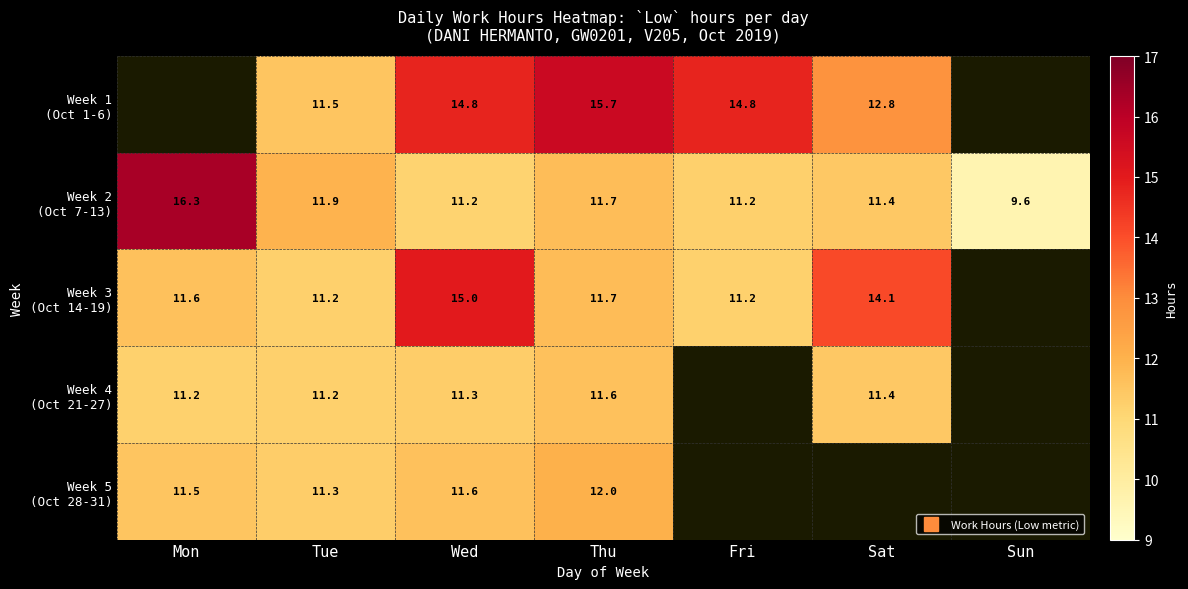

Where is Week 2 (Oct 7-13) nearest to the value 12?

Tue